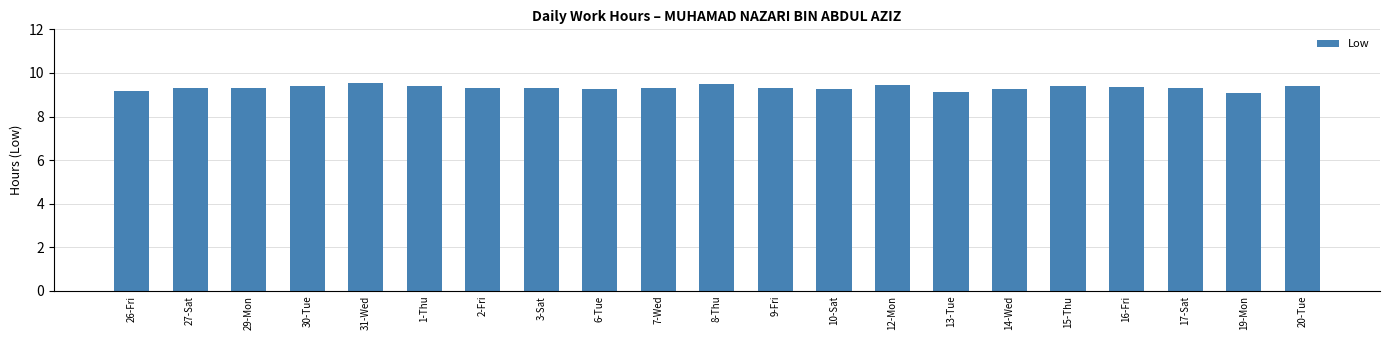

What is the change in value from 6-Tue to 20-Tue?

+0.2